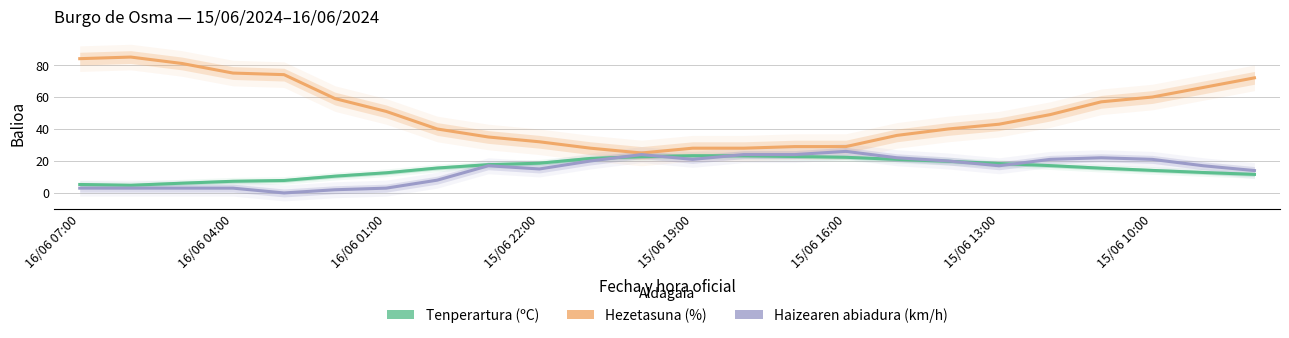

Rank the series by their maximum value, from lowest to highest.

Tenperartura (ºC), Haizearen abiadura (km/h), Hezetasuna (%)